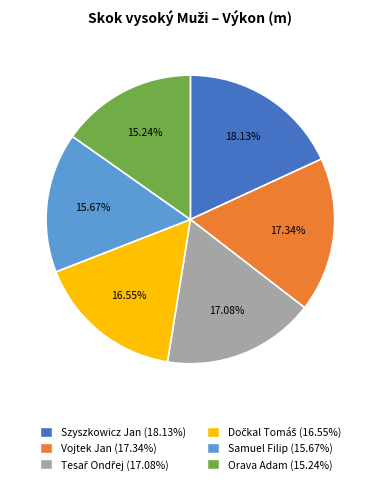

Which category has the biggest portion of the pie?

Szyszkowicz Jan